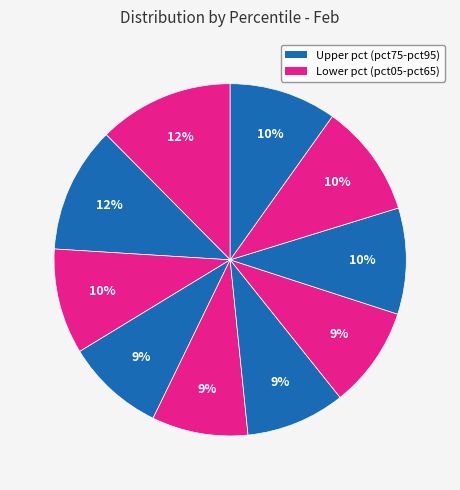

Is there a majority slice in this chart?

No